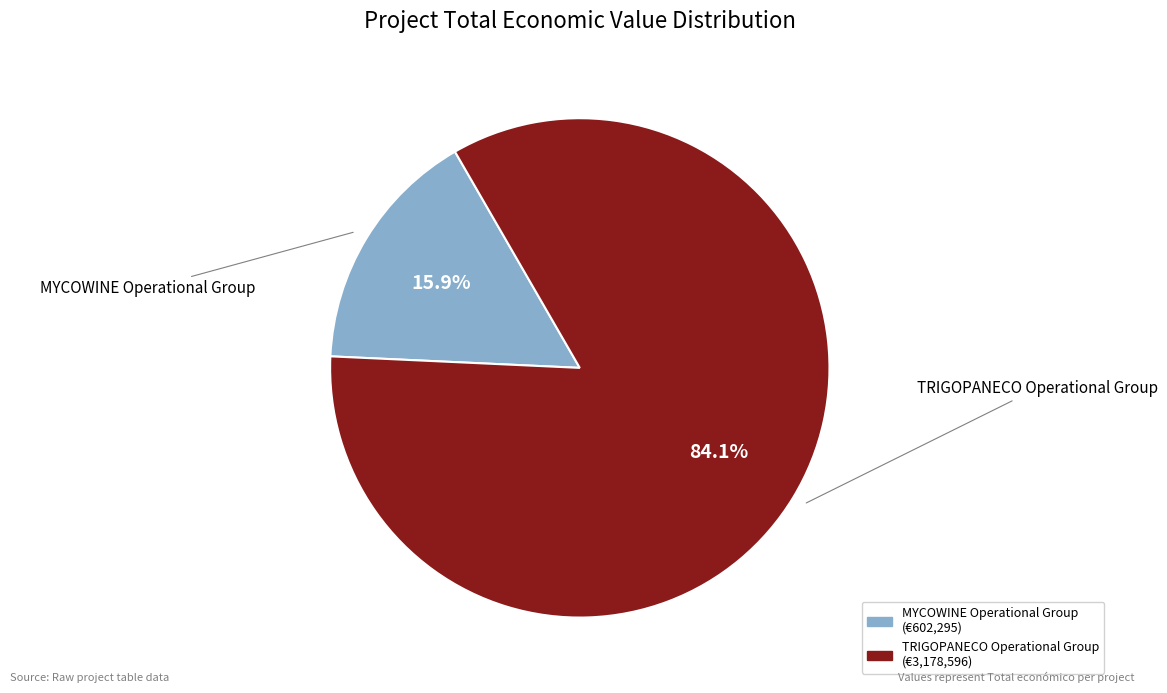

How many slices are in this pie chart?

2